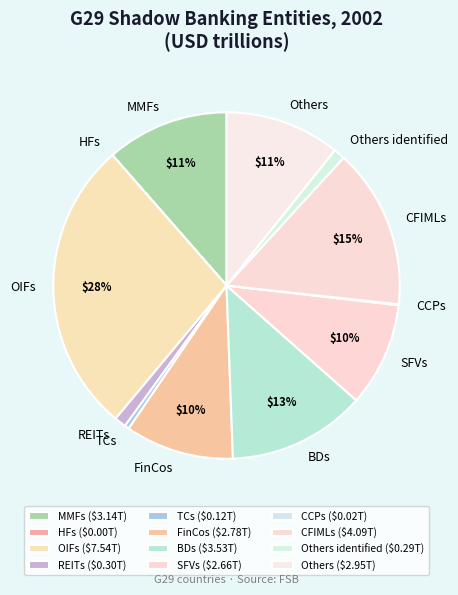

Do CFIMLs and Others together represent more than half of the pie?

No